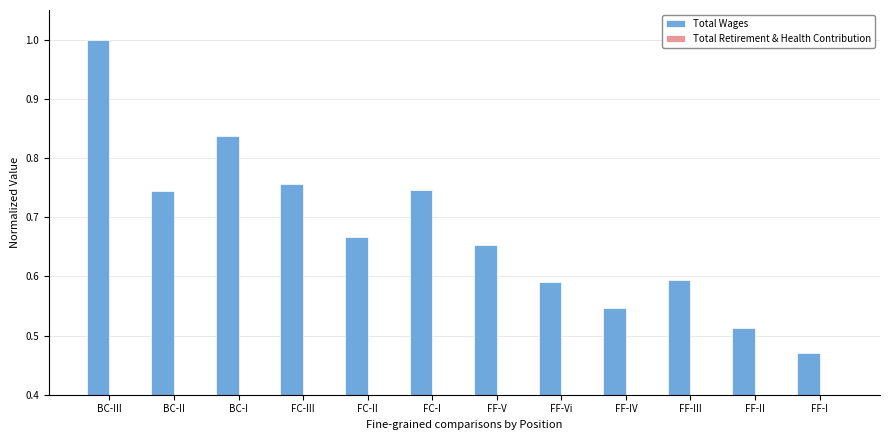

Count the number of data series in this chart.

2